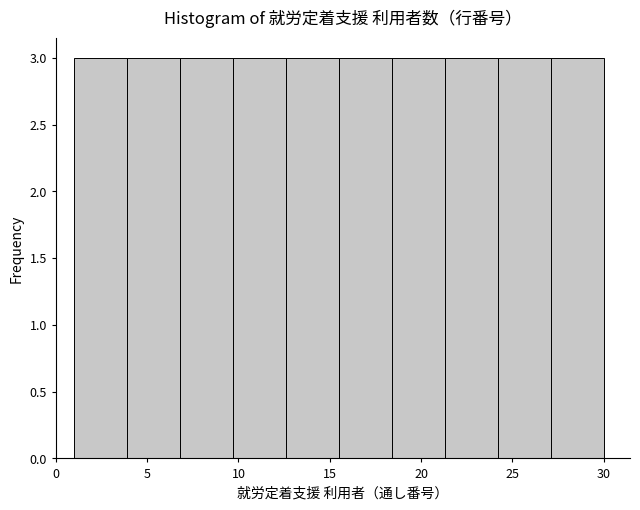

Reading left to right, list every bar in this chart as the range it spans on the x-axis followed by its height. Neither the bar edges nor the heights are printed on the chart, so give them approximately, as read against the axes.

1.0 to 3.9: 3
3.9 to 6.8: 3
6.8 to 9.7: 3
9.7 to 12.6: 3
12.6 to 15.5: 3
15.5 to 18.4: 3
18.4 to 21.3: 3
21.3 to 24.2: 3
24.2 to 27.1: 3
27.1 to 30.0: 3